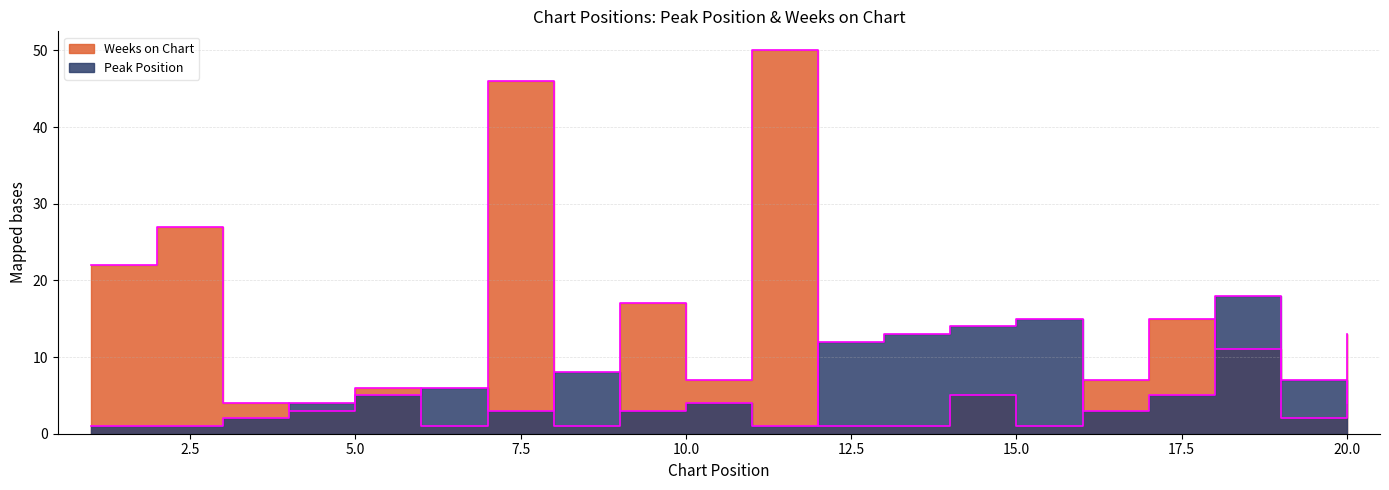

Which series has the largest range (max minus min)?

Weeks on Chart